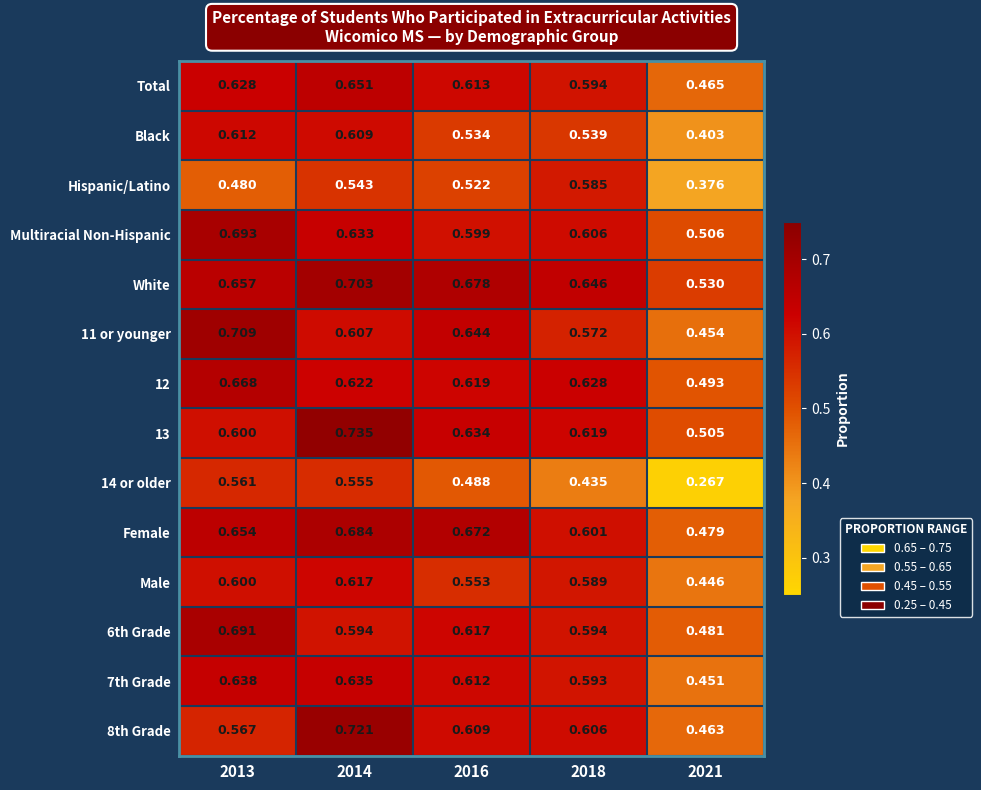

Which series changed the most between 2013 and 2016?

Multiracial Non-Hispanic